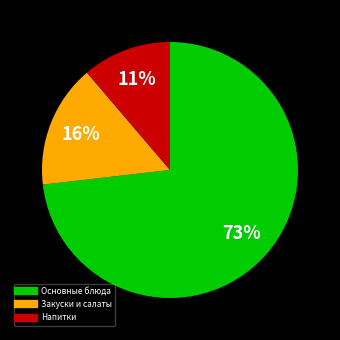

Does any single category account for the majority?

Yes